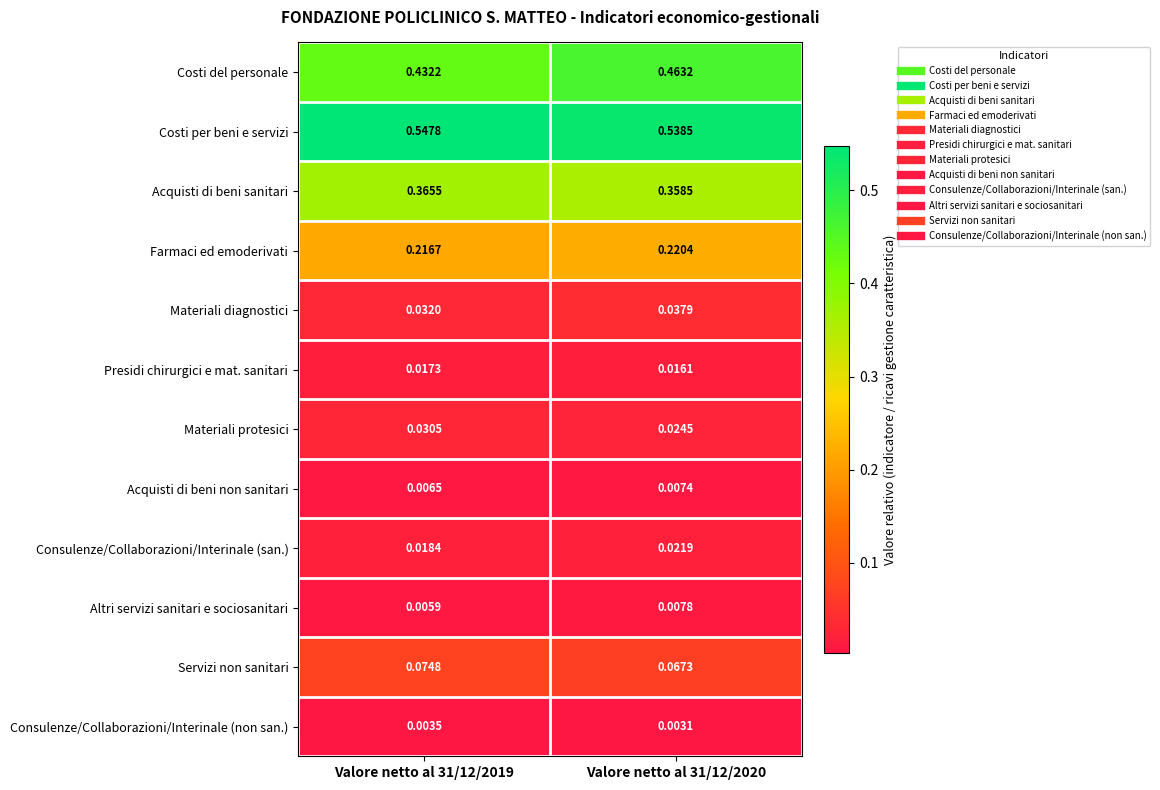

At which category is the sum across all series the highest?

Valore netto al 31/12/2020